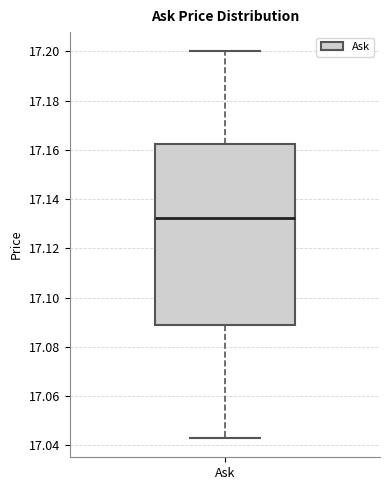

Transcribe this box plot: give where the median line is, the range the box spans, and where the two whiskers end, as read against the y-axis. The values are not printed on the chart, so give them approximately, as read against the axis.

median 17.132, box 17.090 to 17.162, whiskers 17.044 to 17.200